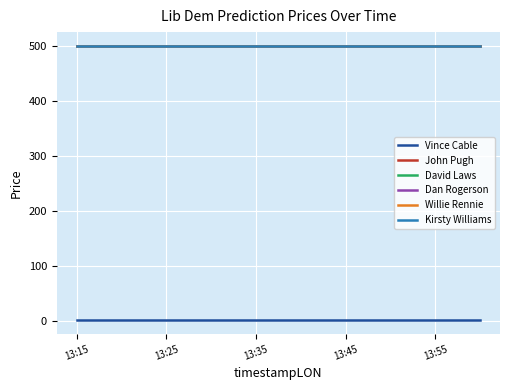

Is this an area chart (filled region under the line)?

No